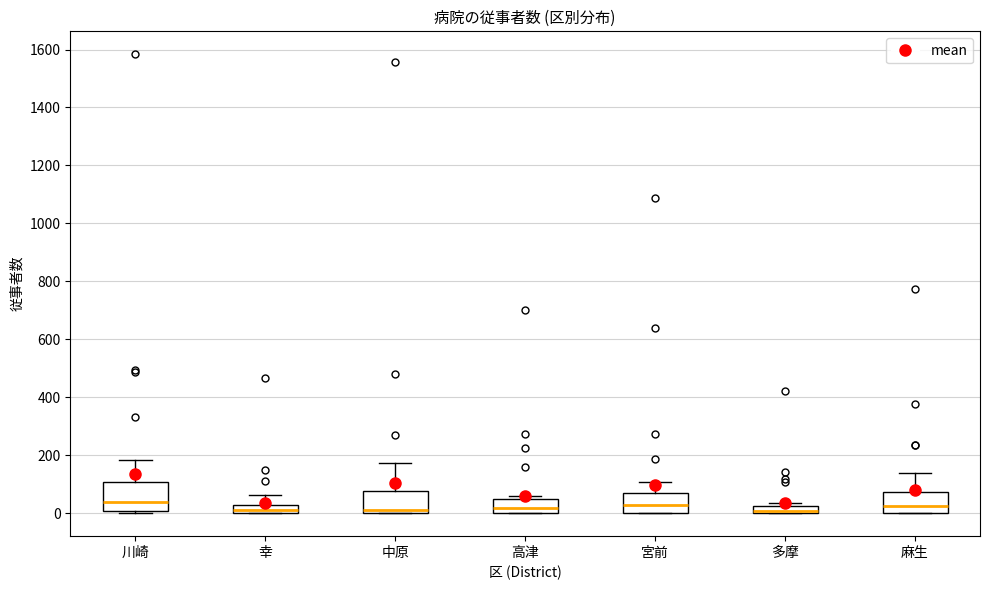

Comparing the boxes themselves (not the whiskers), which one is the tallest?

川崎